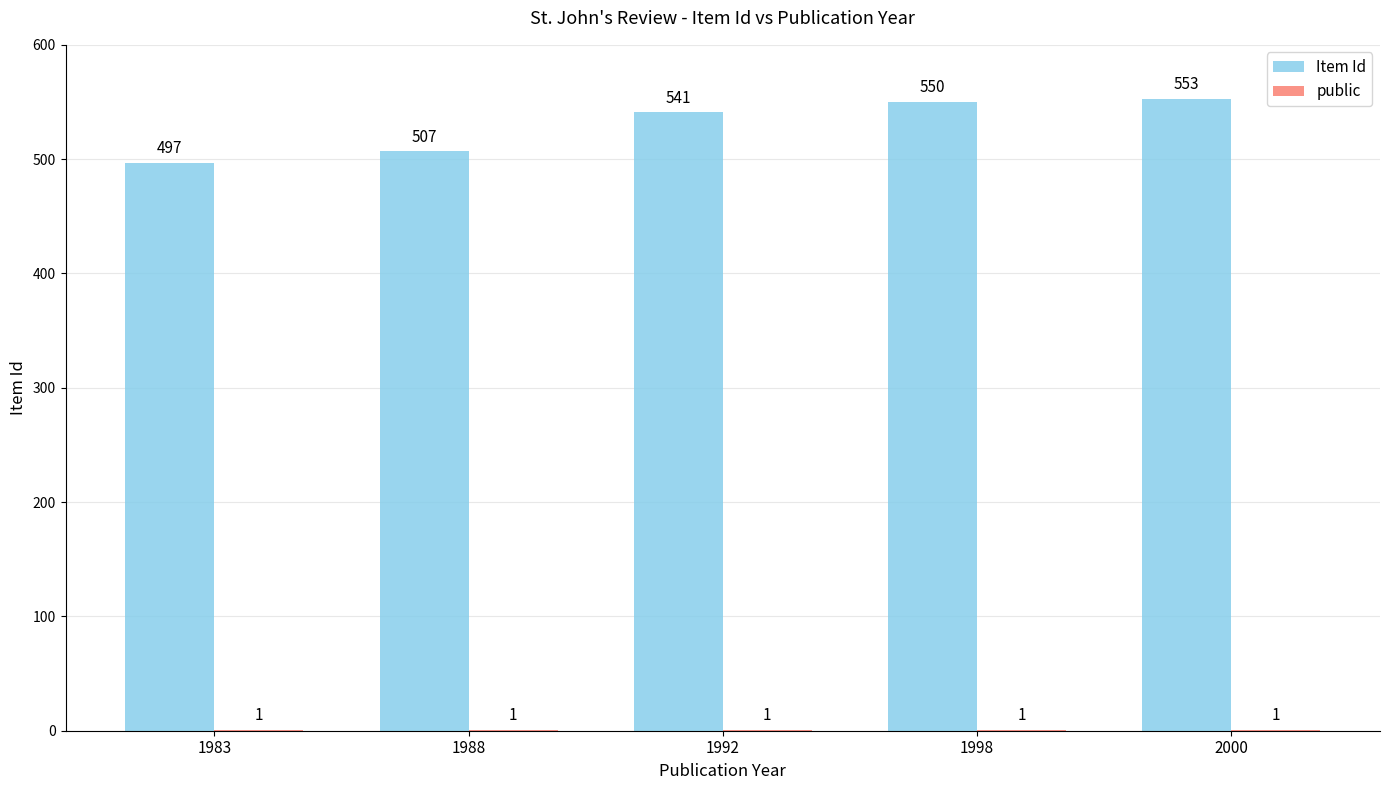

At which category is the sum across all series the highest?

2000